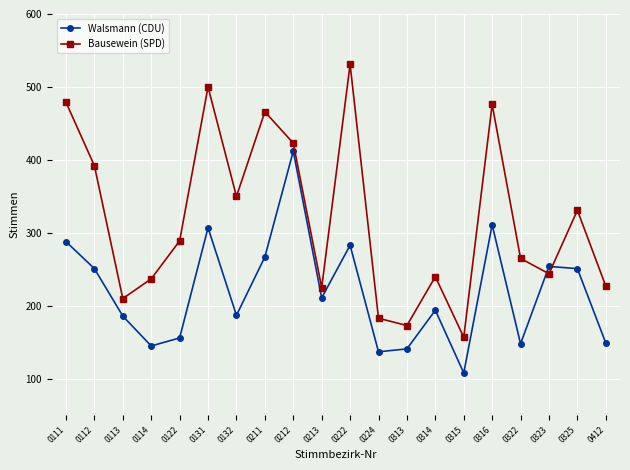

At which label does Bausewein (SPD) reach its peak?

0222